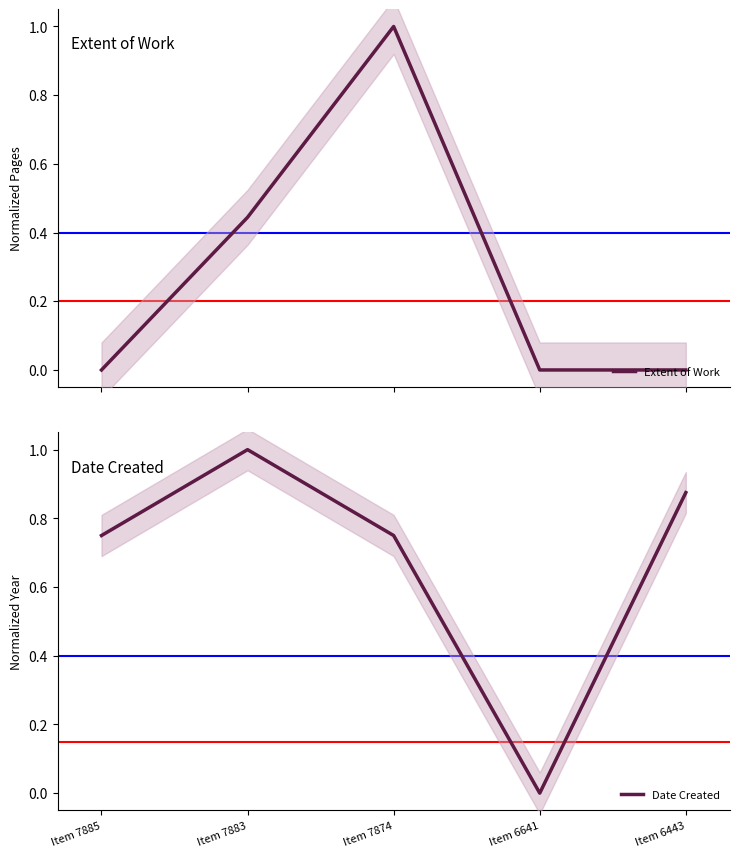

Reading right to left, list all the values displayed in this chart.

Extent of Work: Item 6443=0.0	Item 6641=0.0	Item 7874=1.0	Item 7883=0.4	Item 7885=0.0
Date Created: Item 6443=0.9	Item 6641=0.0	Item 7874=0.8	Item 7883=1.0	Item 7885=0.8